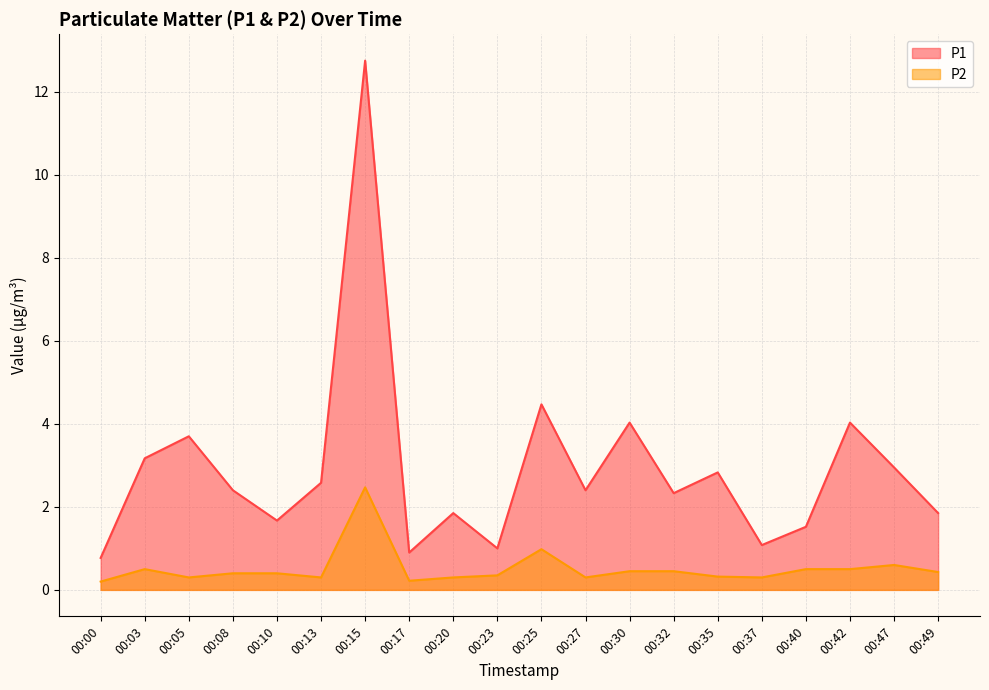

The value of P2 at 00:03 is 0.5. True or false?

True